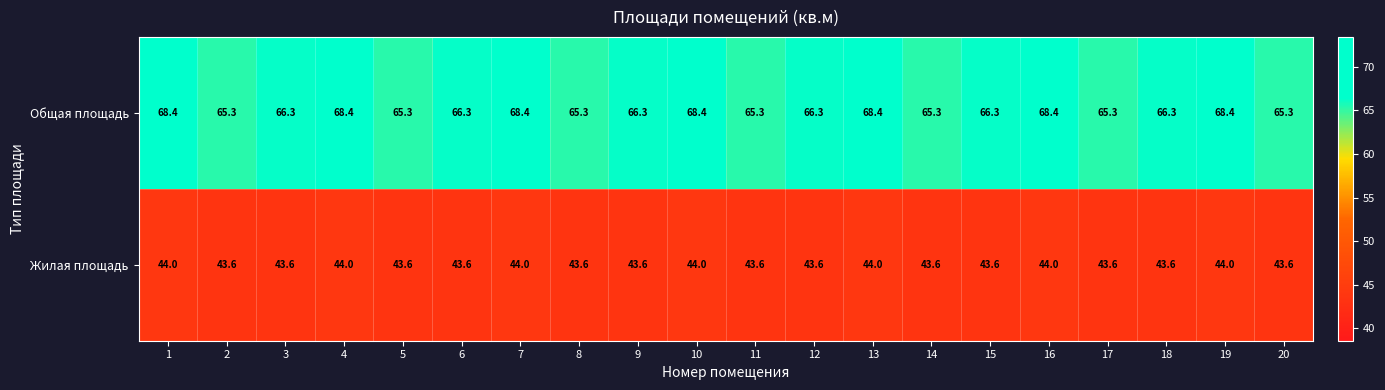

What is the smallest value displayed?

43.6